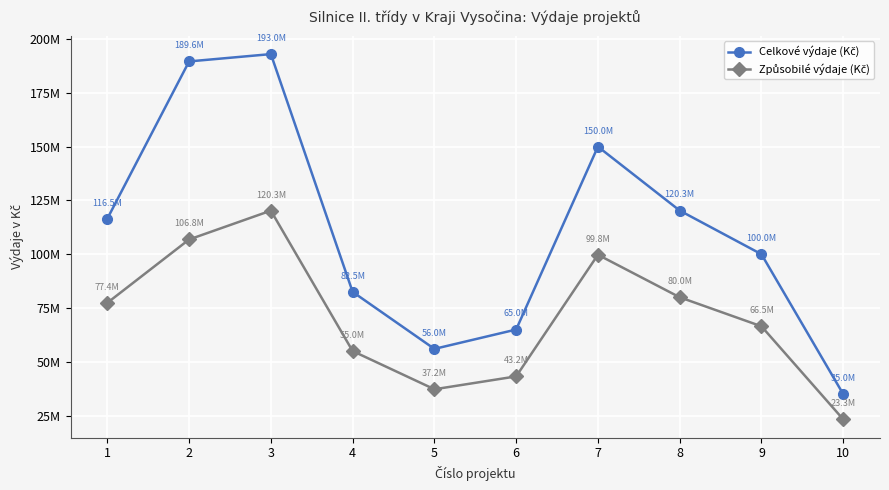

Is this an area chart (filled region under the line)?

No